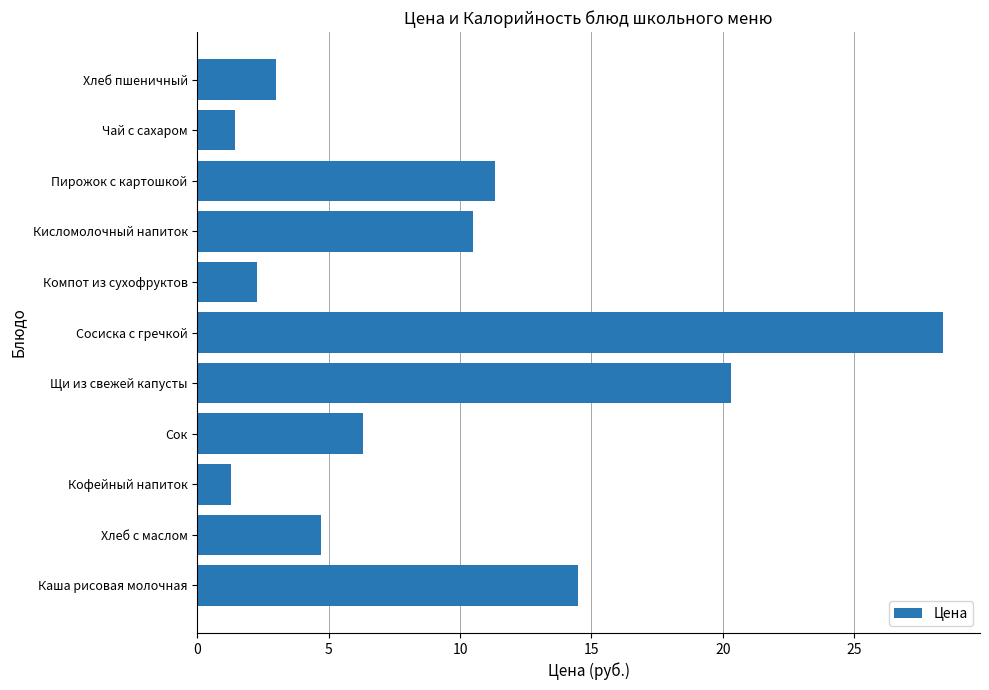

What is the change in value from Хлеб с маслом to Кисломолочный напиток?

+5.8